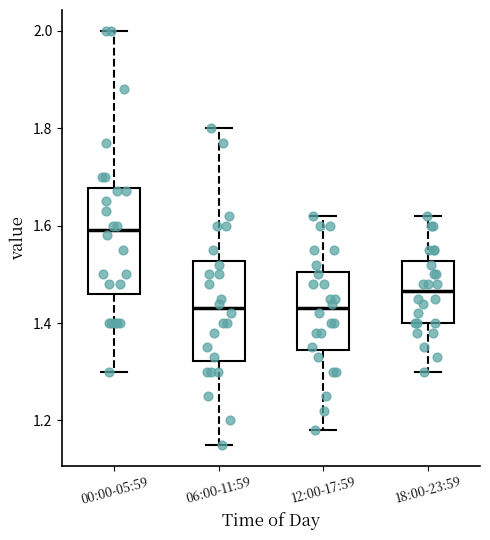

Reading left to right, transcribe this box plot: for each box, give where its median line is, the range the box spans, and where its two whiskers end, as read against the y-axis. The values are not printed on the chart, so give them approximately, as read against the axis.

00:00-05:59: median 1.60, box 1.46 to 1.68, whiskers 1.30 to 2.00
06:00-11:59: median 1.44, box 1.32 to 1.52, whiskers 1.16 to 1.80
12:00-17:59: median 1.44, box 1.34 to 1.50, whiskers 1.18 to 1.62
18:00-23:59: median 1.46, box 1.40 to 1.52, whiskers 1.30 to 1.62